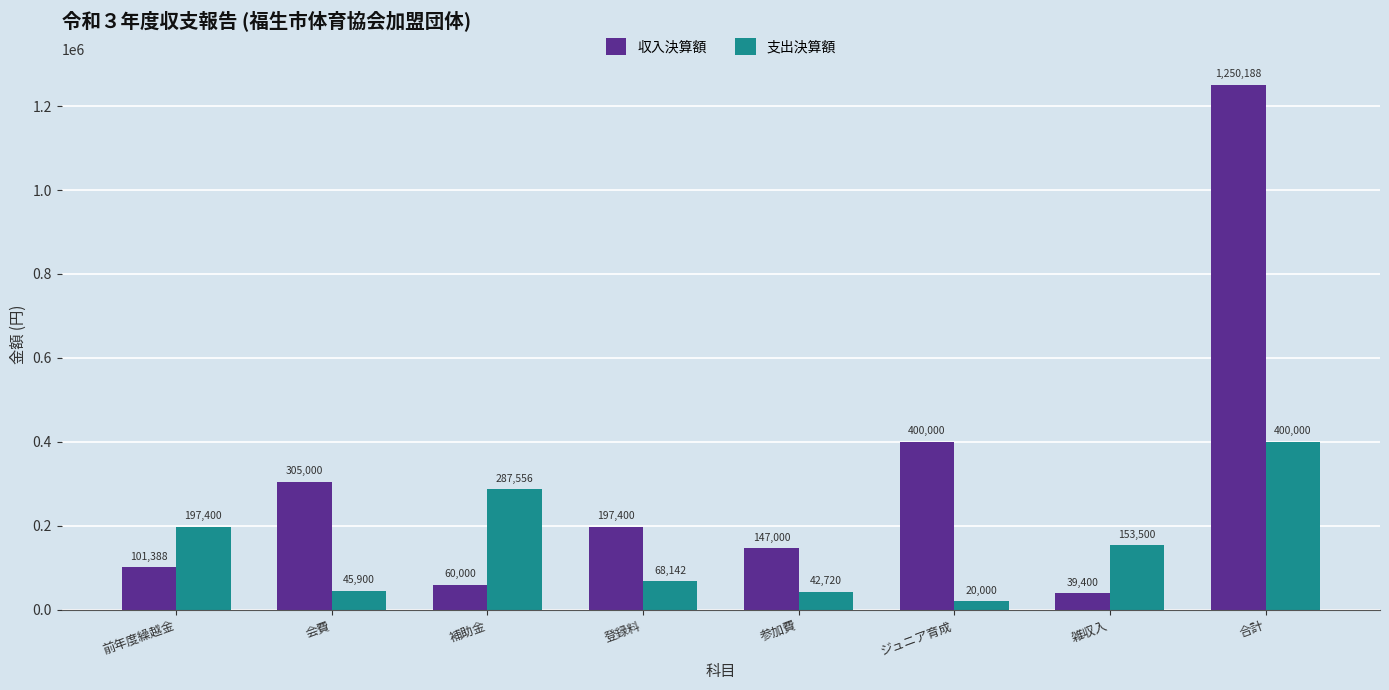

Rank the series at 雑収入 from lowest to highest value.

収入決算額, 支出決算額